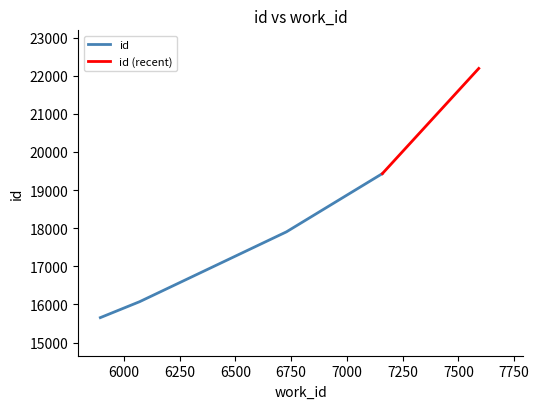

Approximately how many times larger is the value at 6729 compared to 6071?

1.1